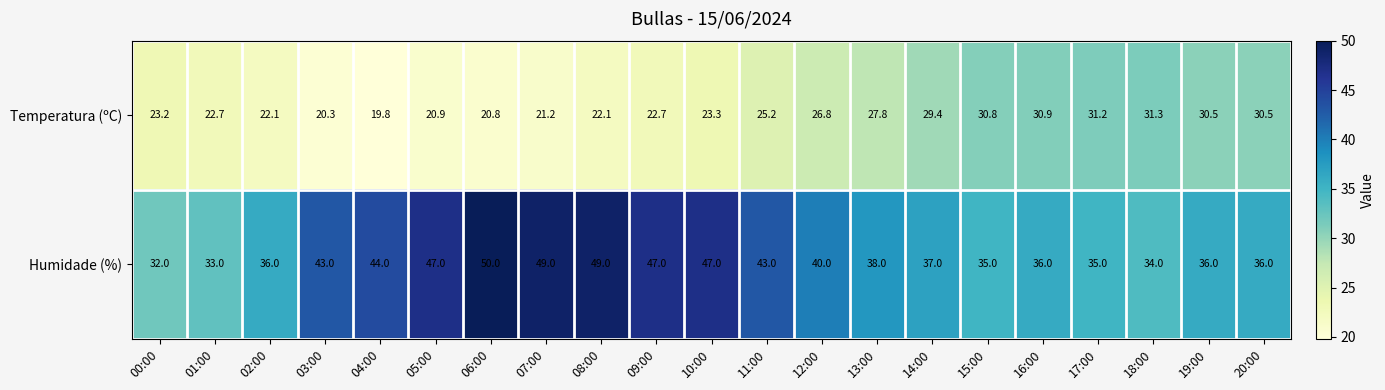

What is the difference between the second highest and second lowest values in the Temperatura (ºC) series?

10.9